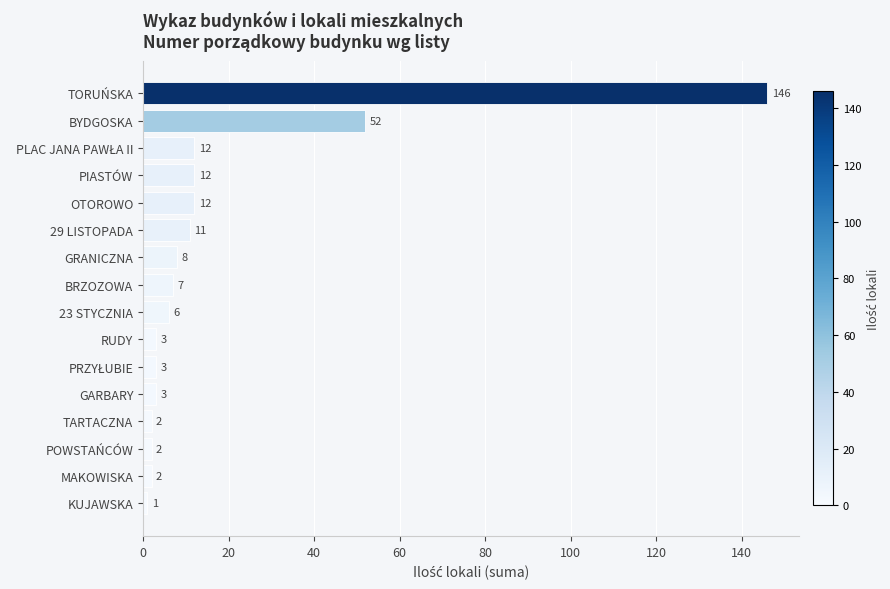

What is the sum of all values?

282